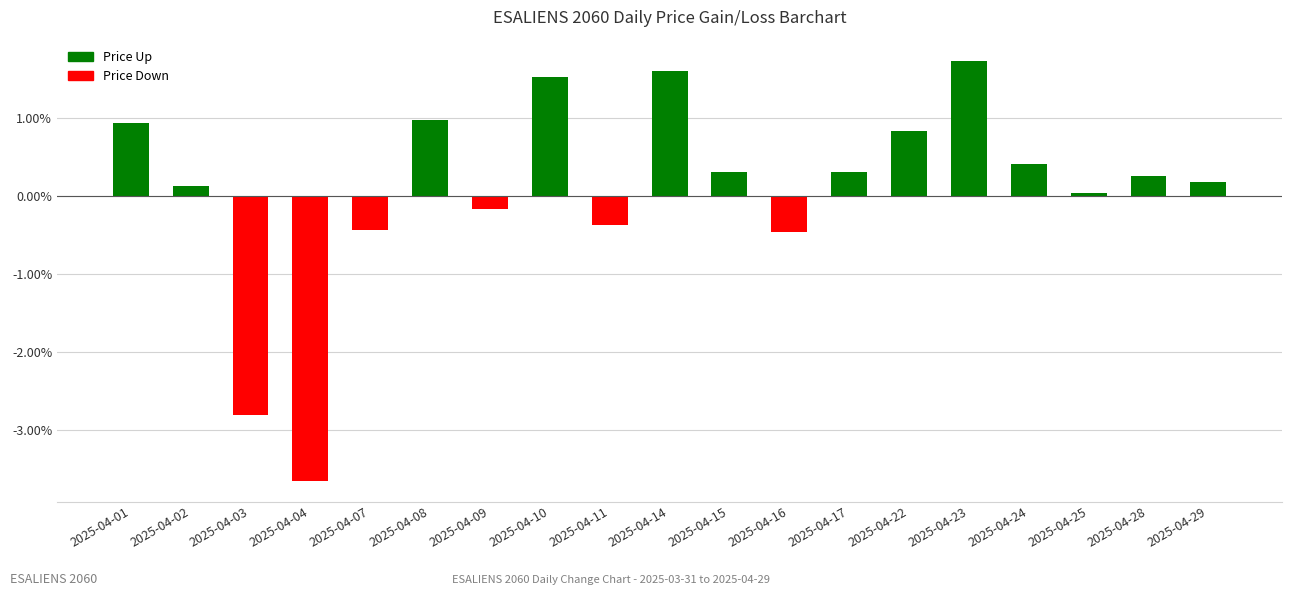

The value at 2025-04-17 is 0.3. True or false?

True